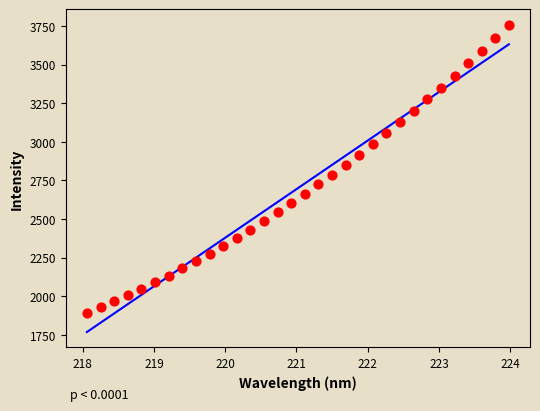

What is the range of X values (max minus min)?

5.9